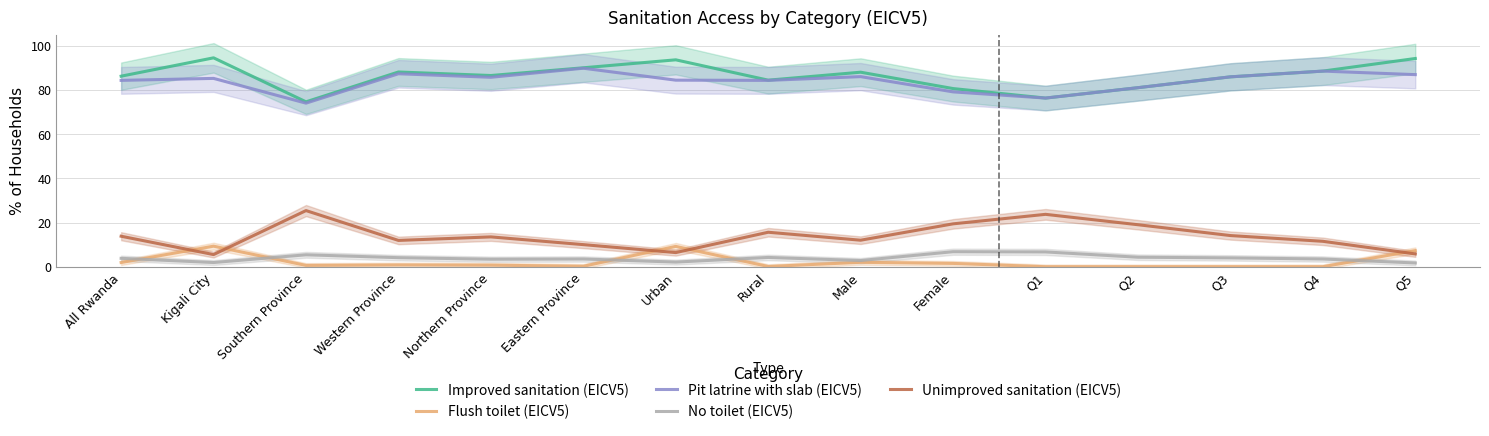

True or false: Improved sanitation (EICV5) and No toilet (EICV5) intersect in this chart.

False